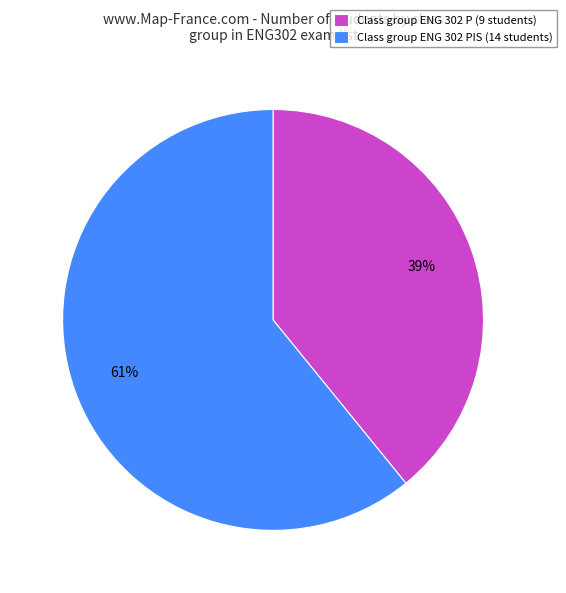

Is there a majority slice in this chart?

Yes